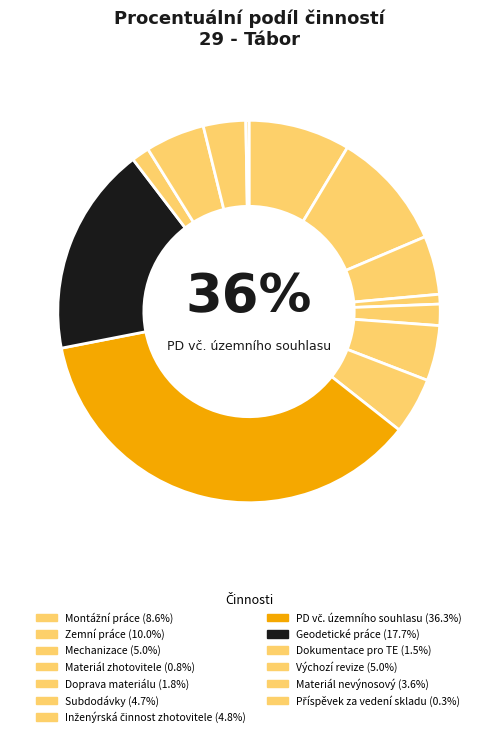

How many segments does this pie chart have?

13